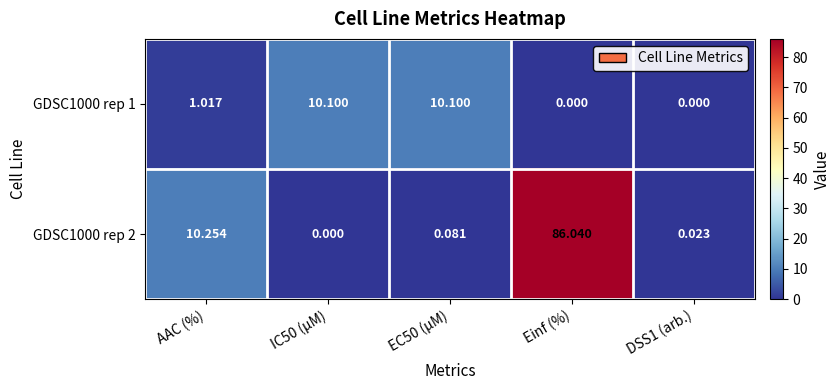

Count the number of data series in this chart.

2